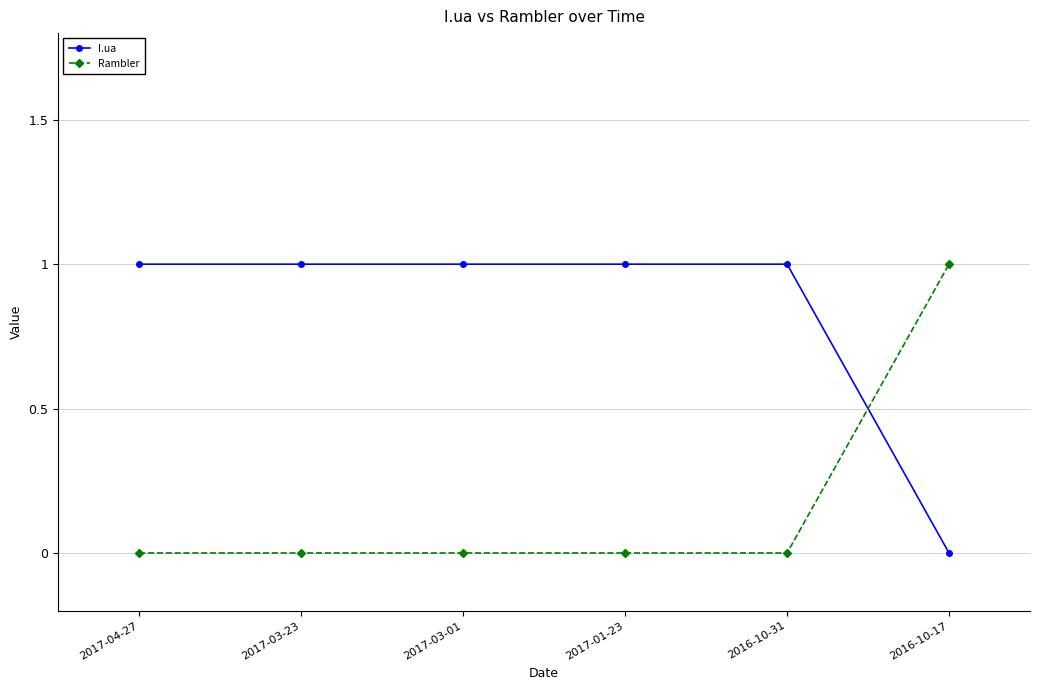

Rank the series by their average value, from highest to lowest.

I.ua, Rambler